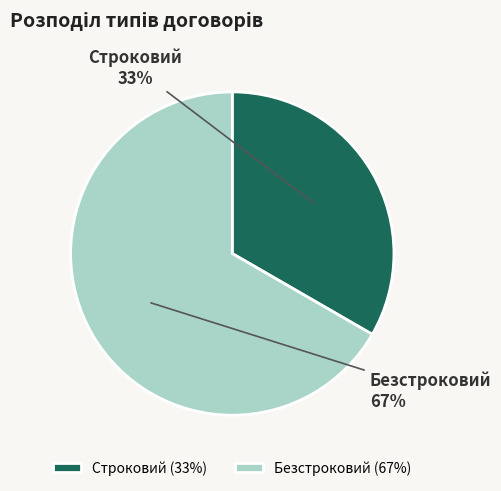

To the nearest percent, what is the average slice percentage?

50%